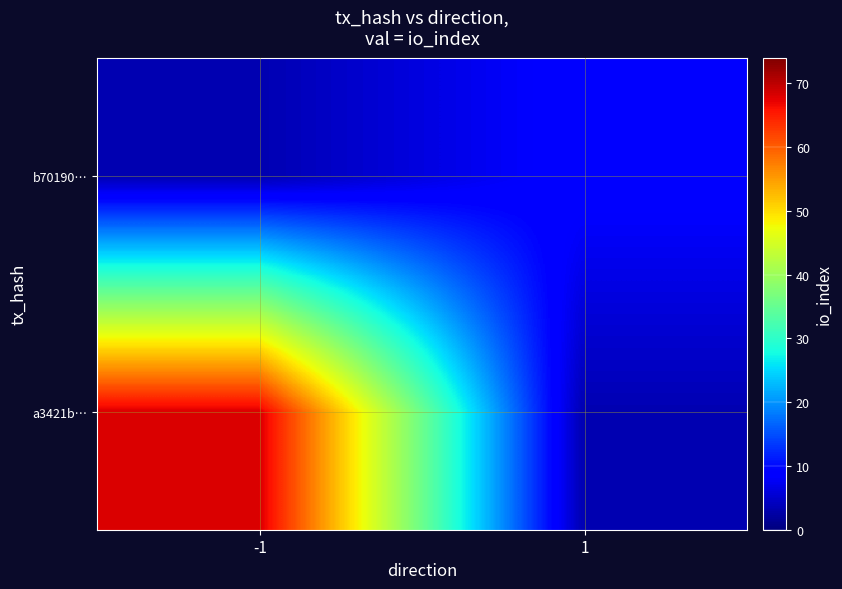

Which label corresponds to the smallest value in the chart?

1